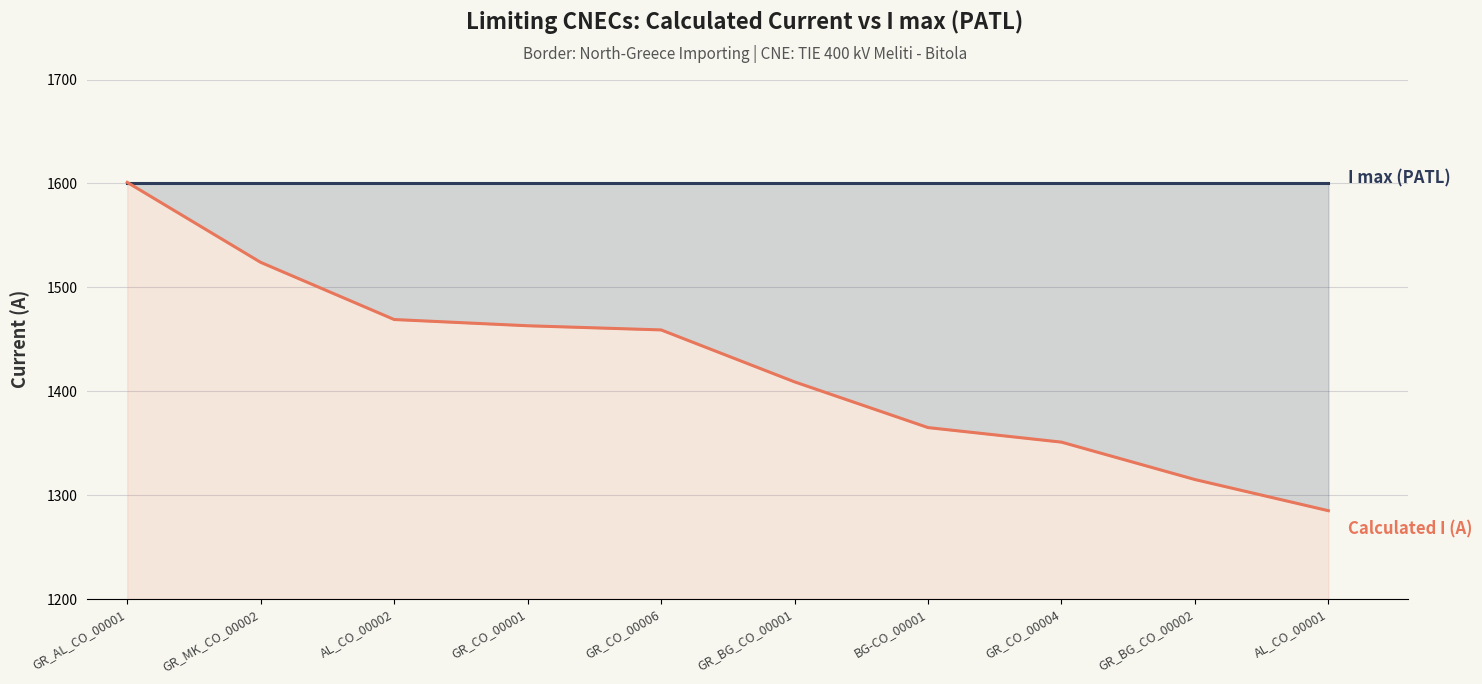

What are all the series names shown in the legend?

I max (PATL), Calculated I (A)